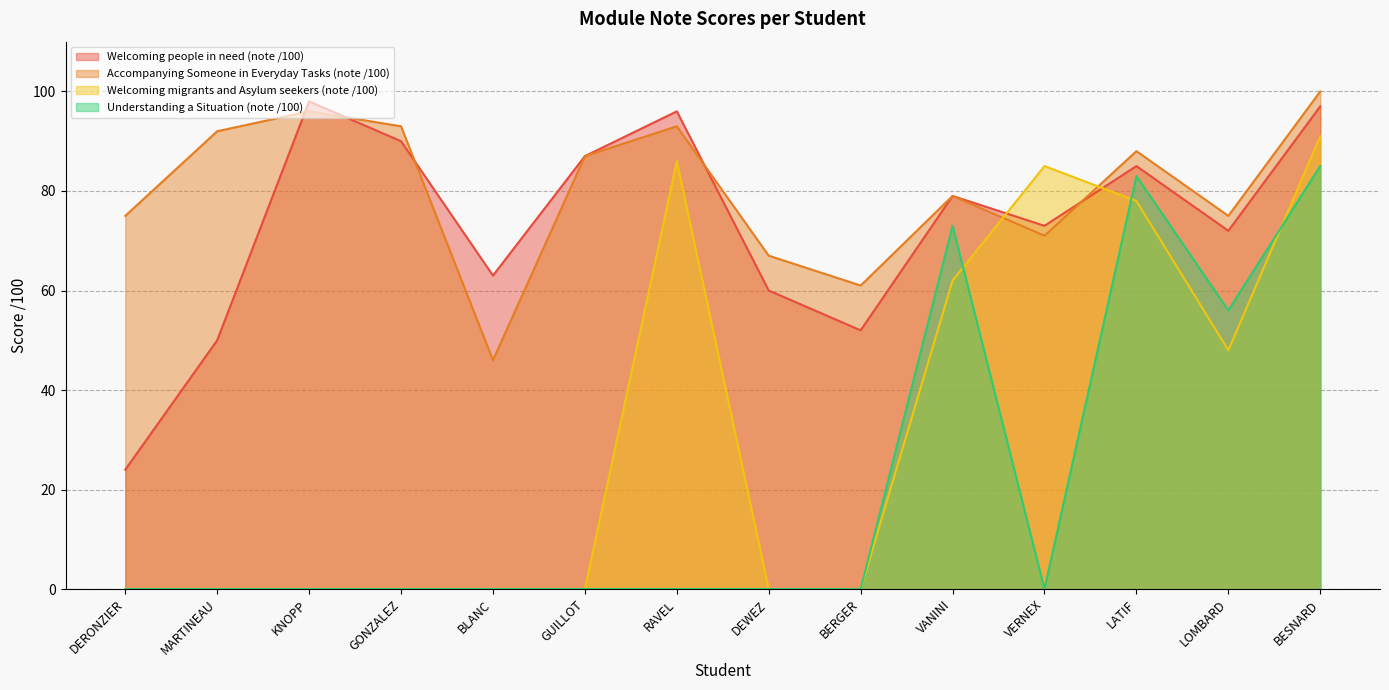

Count the Understanding a Situation (note /100) values in the range 0 to 56.

11